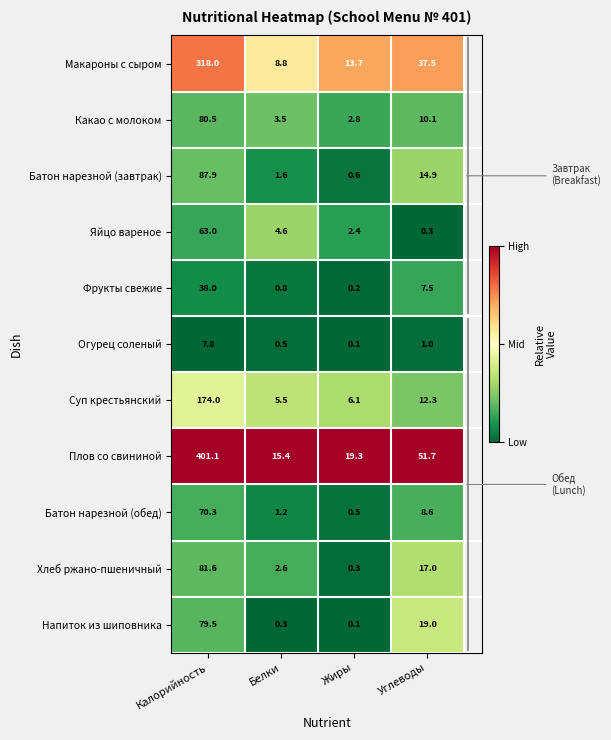

Between Калорийность and Углеводы, which series saw the biggest shift?

Плов со свининой